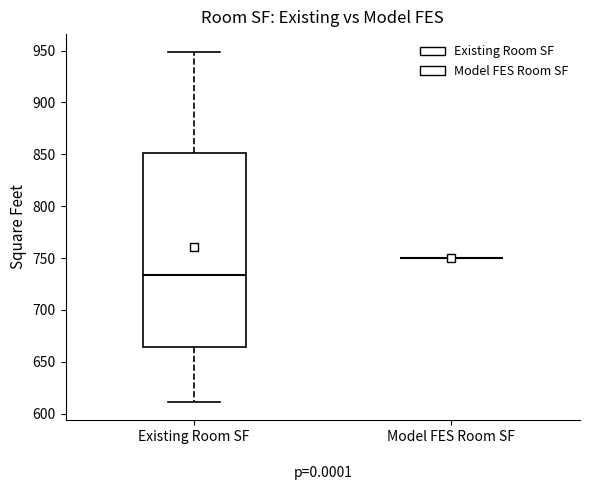

Where does the lower whisker of the box for Existing Room SF end on the y-axis? The values are not printed on the chart, so give them approximately, as read against the axis.

610